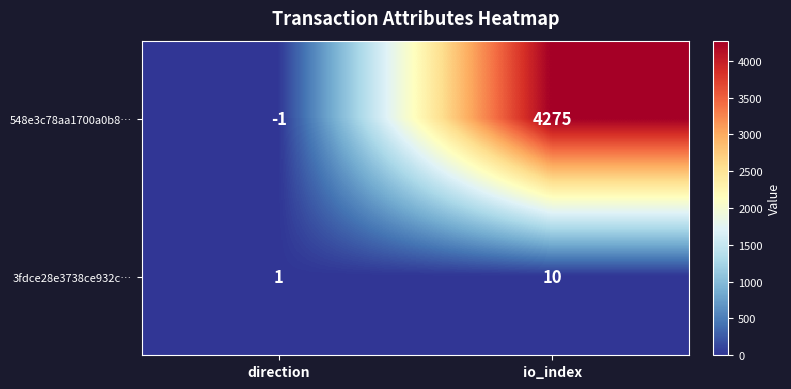

What is the difference between the 3fdce28e3738ce932c… values at io_index and direction?

9